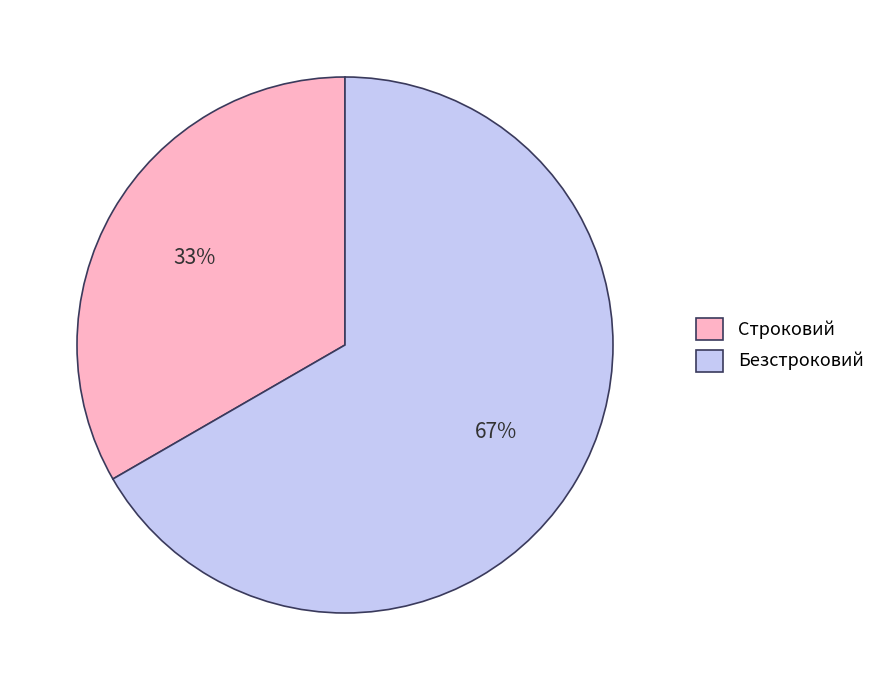

Is there any slice that represents more than half of the pie?

Yes